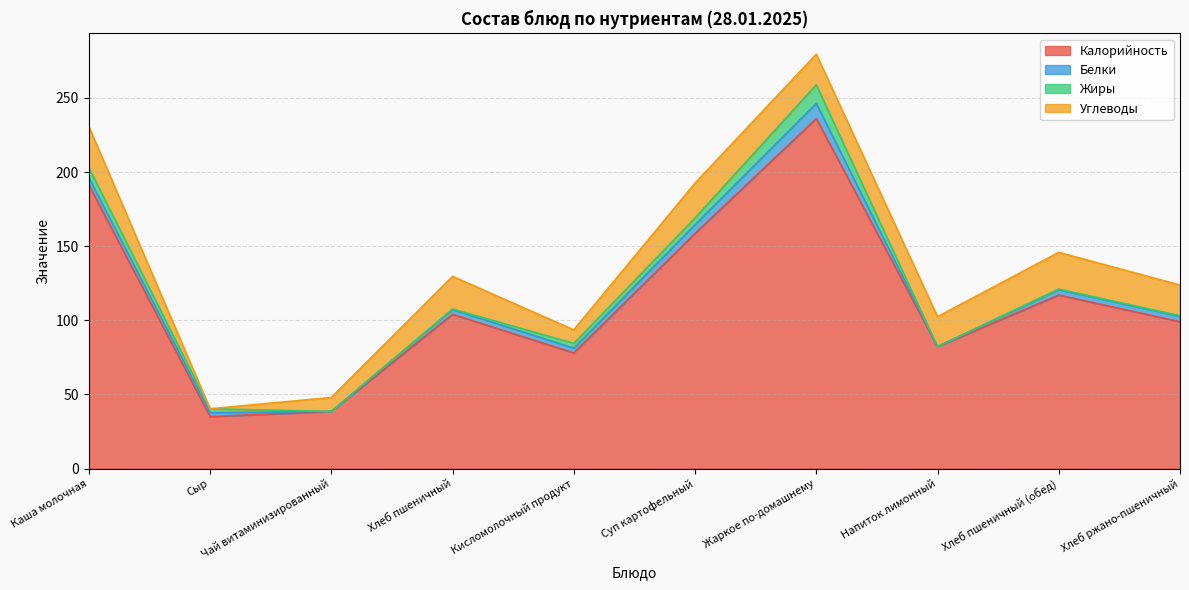

True or false: Калорийность and Белки intersect in this chart.

False